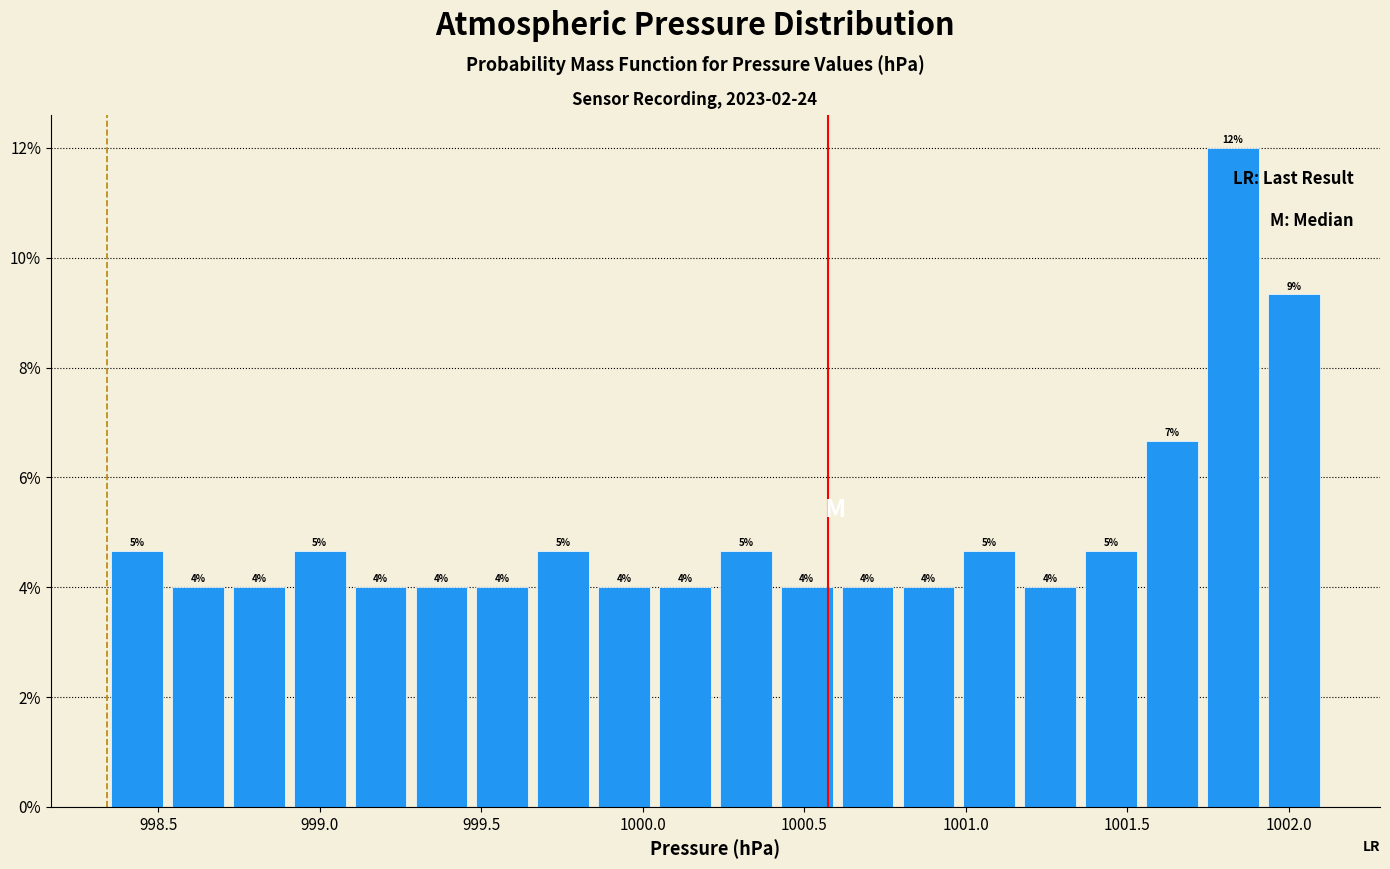

Read against the x-axis, roughly where is the centre of the tallest bar?

1001.85